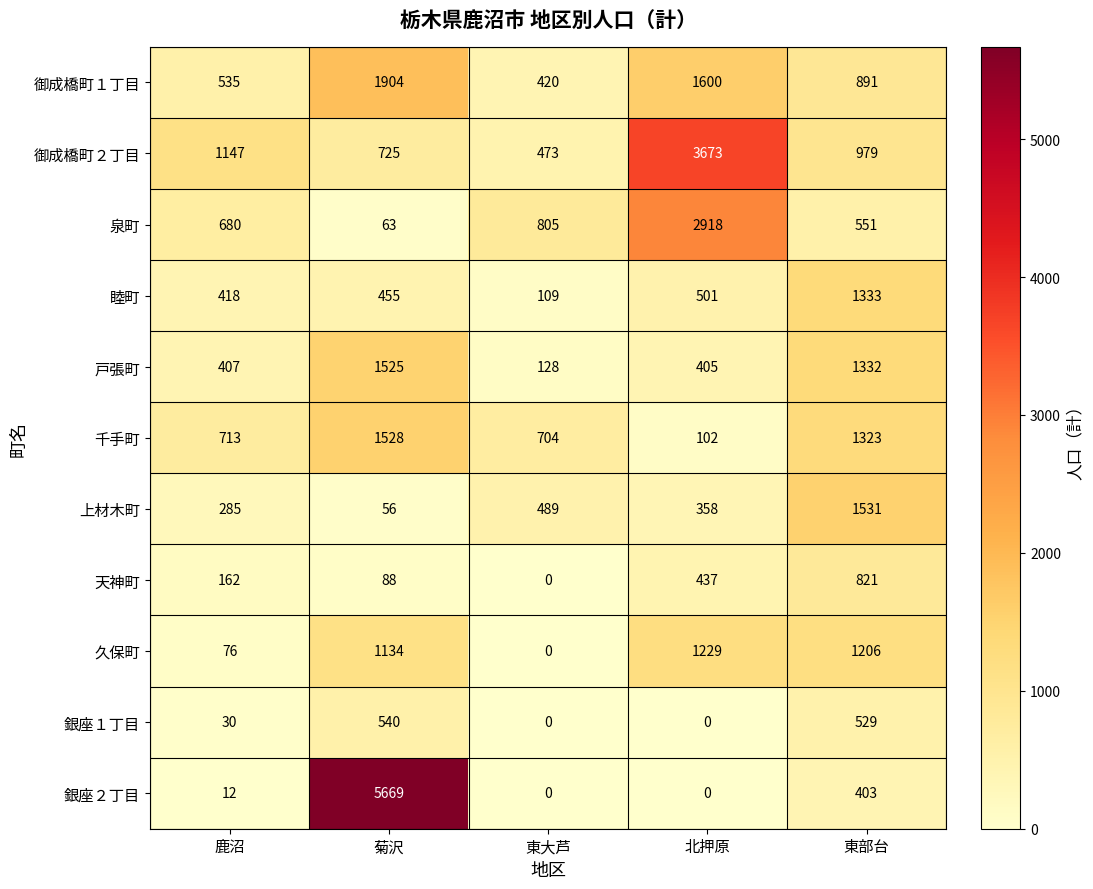

Is it true that 銀座２丁目 equals 3502 at 東大芦?

False